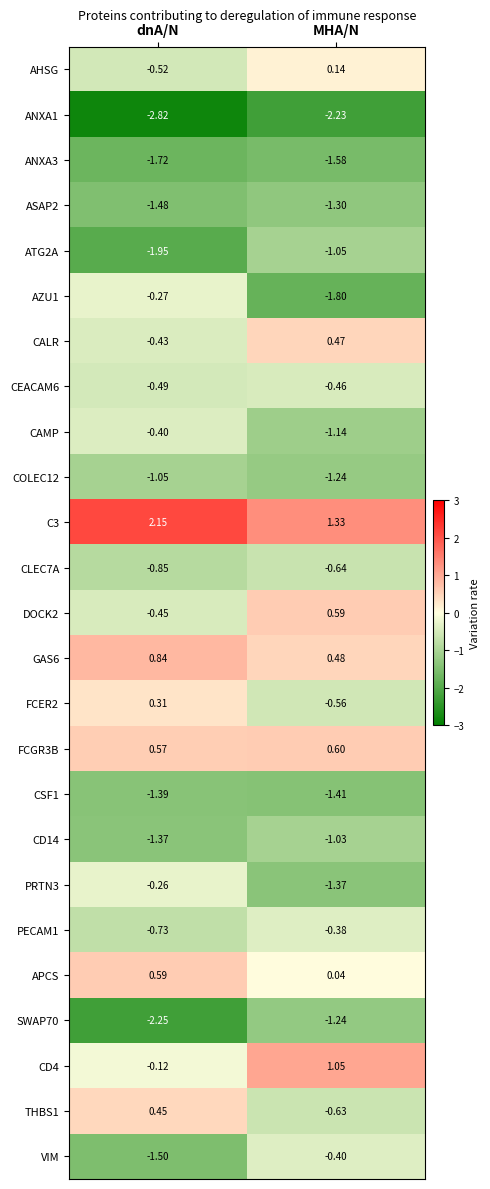

Is the value of APCS at MHA/N greater than the value of DOCK2 at dnA/N?

Yes